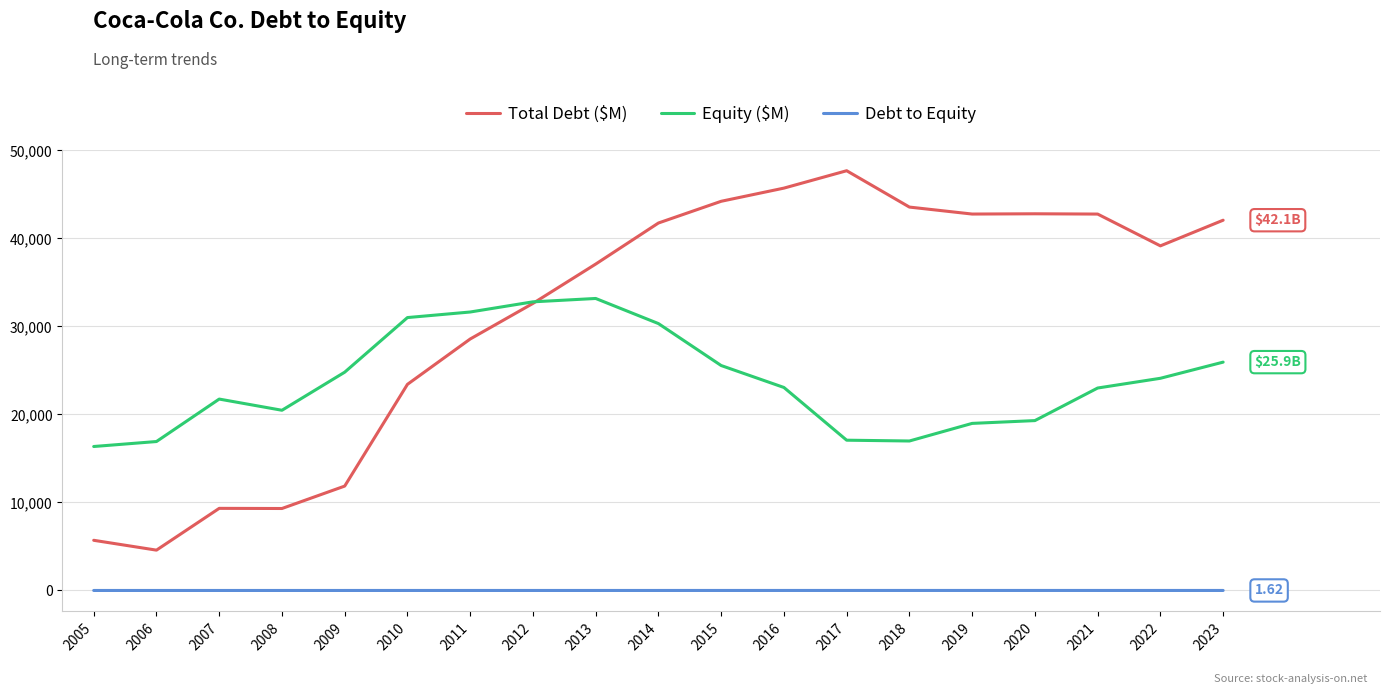

Which series has the largest total across all categories?

Total Debt ($M)